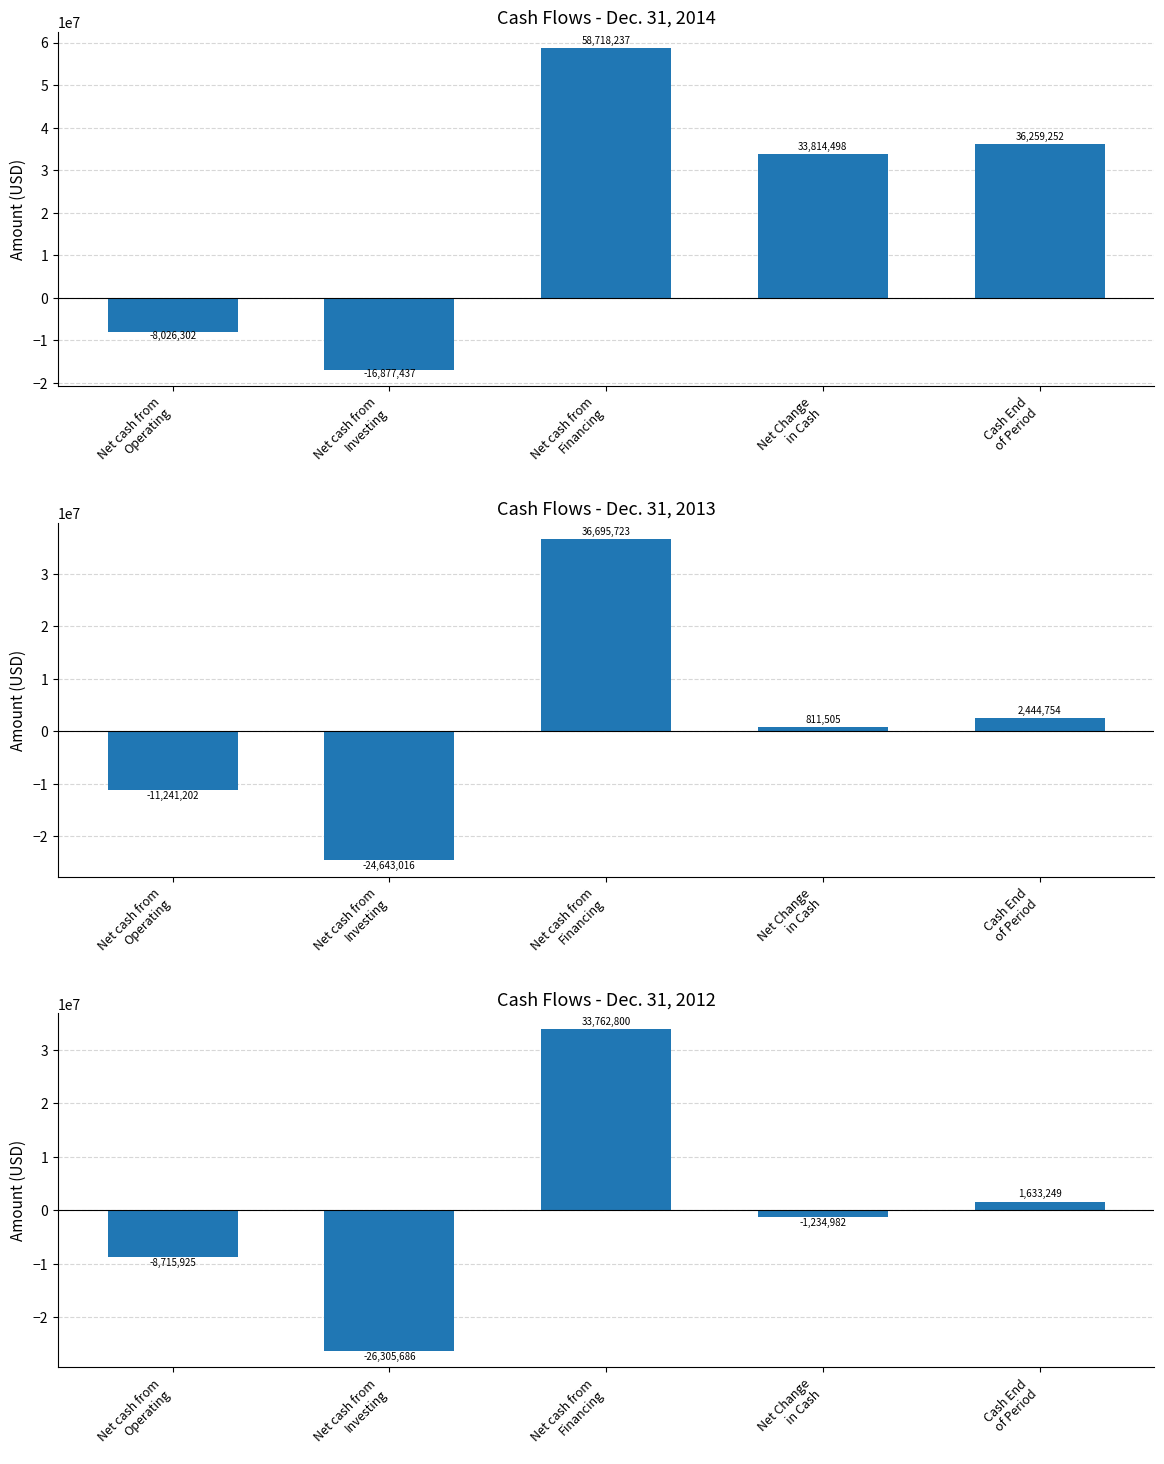

How many values in the Dec. 31, 2012 series exceed -1234982?

2